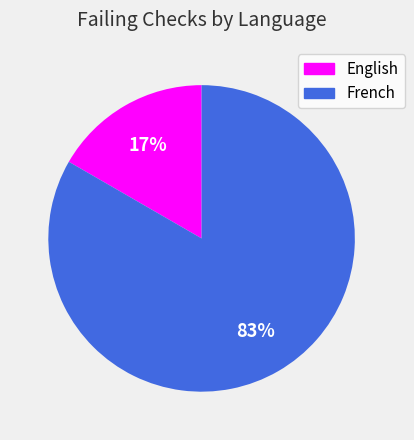

What is the smallest slice in the pie chart?

English